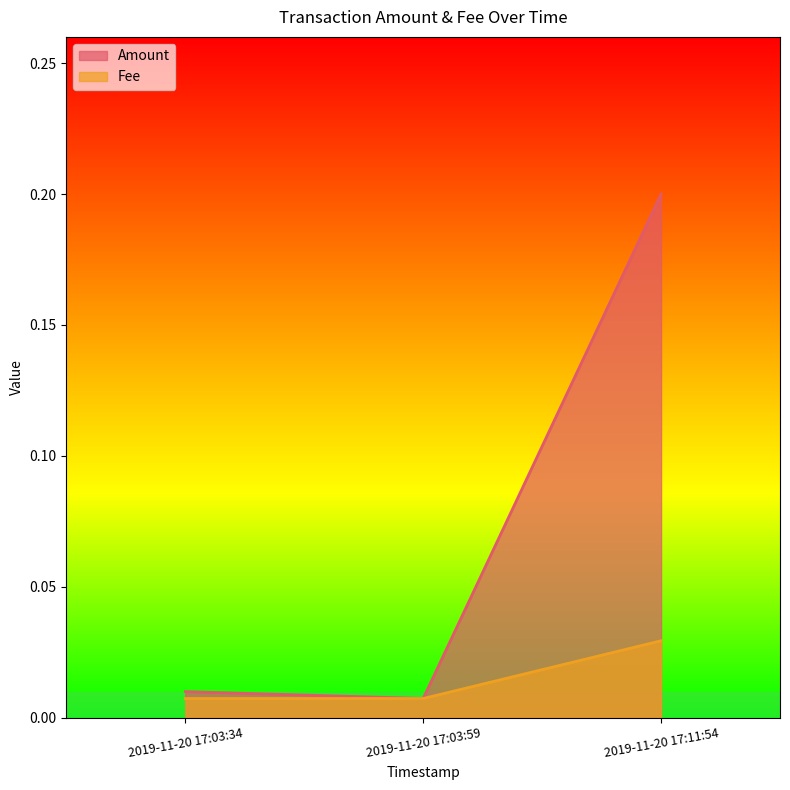

Which series has the widest spread of values?

Amount